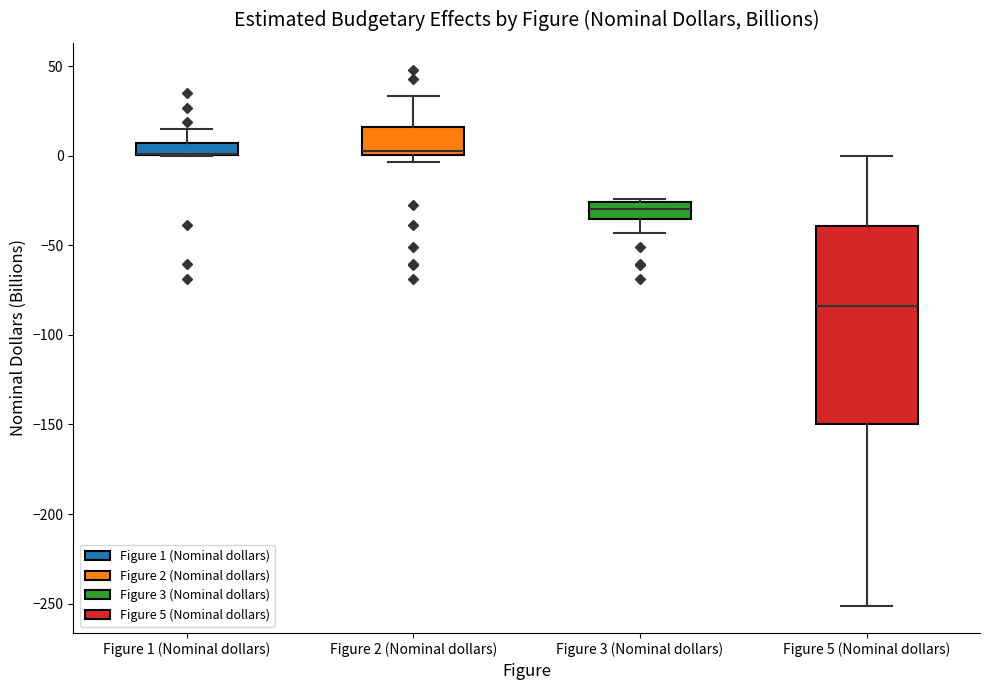

Where does the lower whisker of the box for Figure 3 (Nominal dollars) end on the y-axis? The values are not printed on the chart, so give them approximately, as read against the axis.

-45